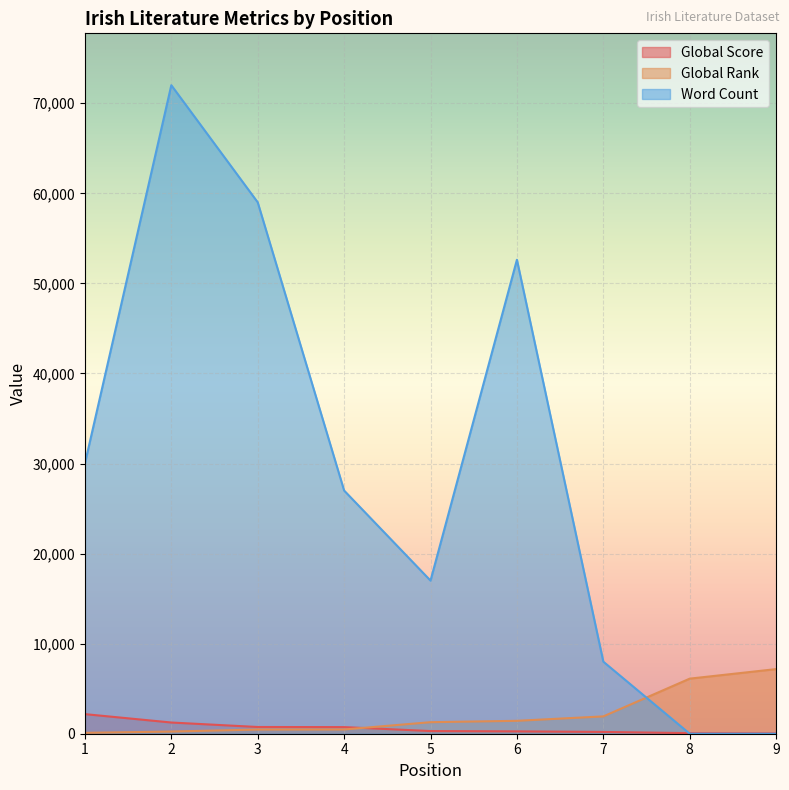

What is the sum of the Global Score values at 1 and 5?

2471